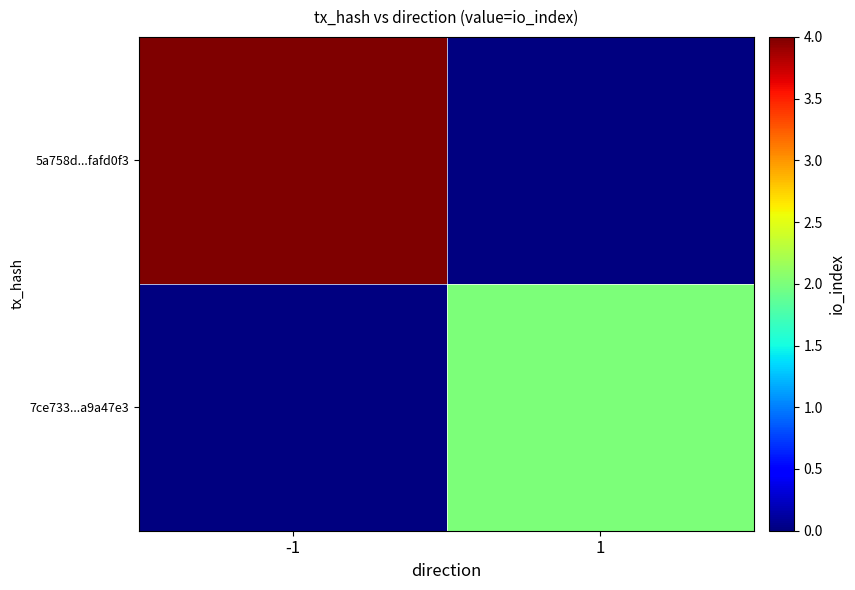

How many positive values does the 5a758d...fafd0f3 series have?

1